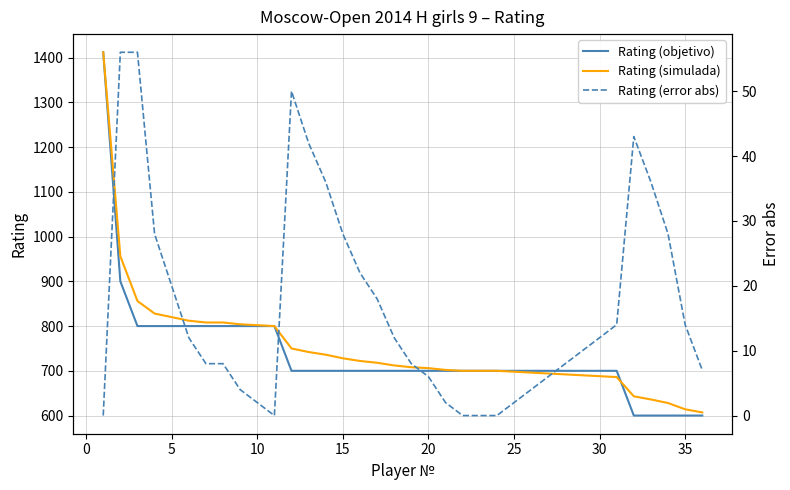

How many data points in Rating (objetivo) are above 700?

11